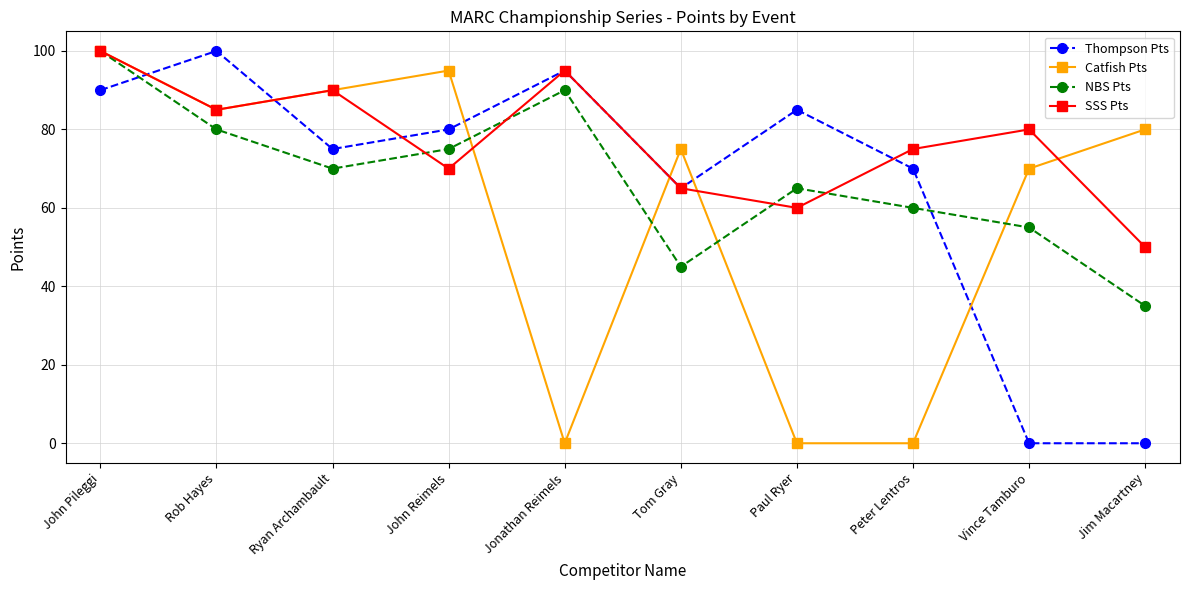

What is the sum of the SSS Pts values at Jim Macartney and Jonathan Reimels?

145